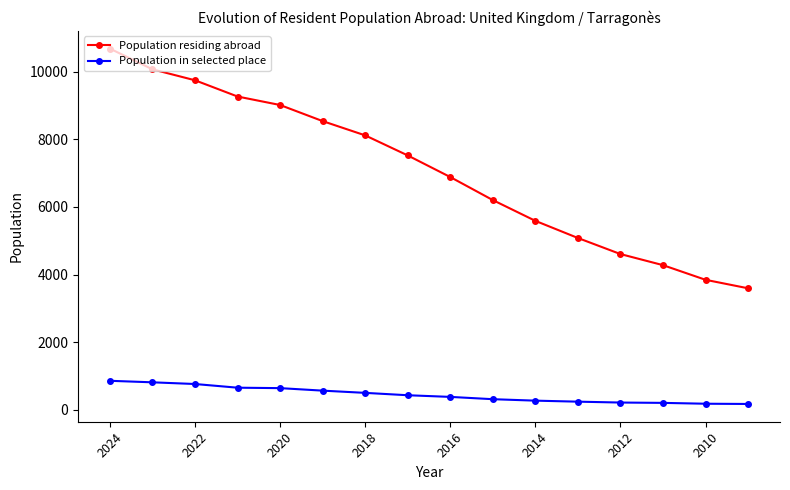

What is the difference between the maximum and minimum values in the Population residing abroad series?

7086